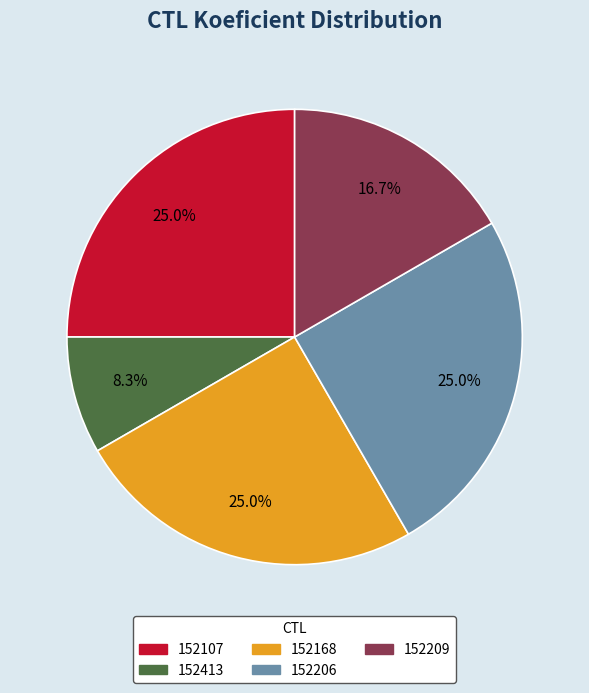

True or false: 152413 accounts for 19% of the total.

False